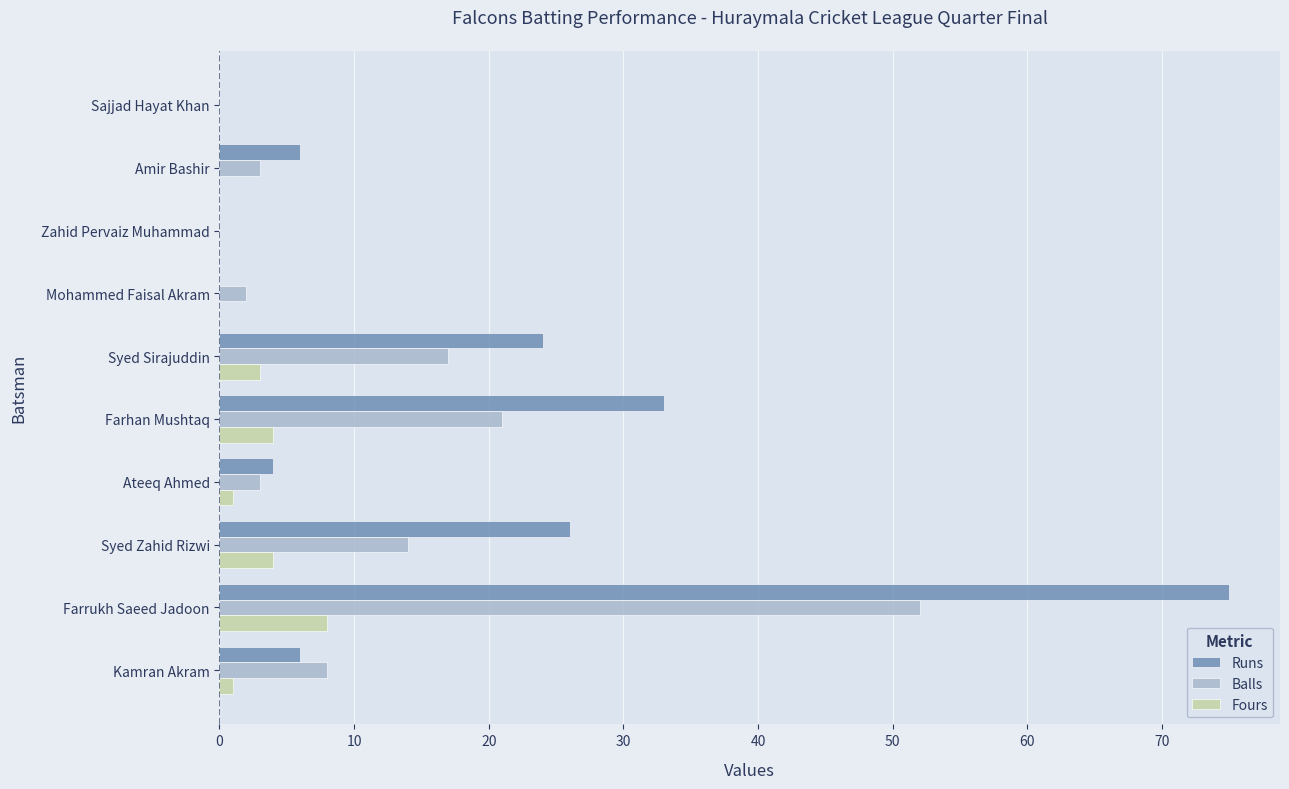

Where is Balls nearest to the value 26?

Farhan Mushtaq